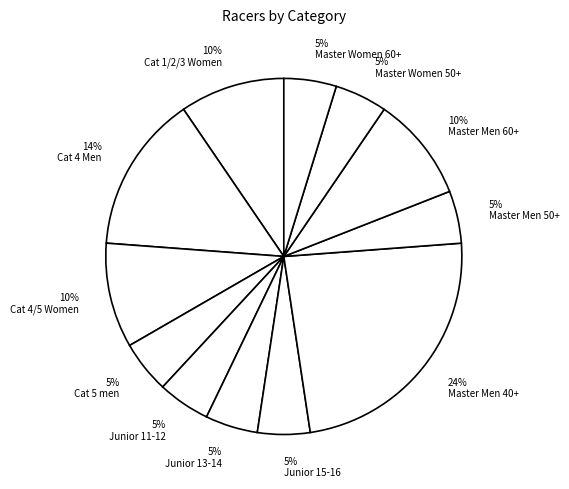

Which category has the biggest portion of the pie?

24% Master Men 40+